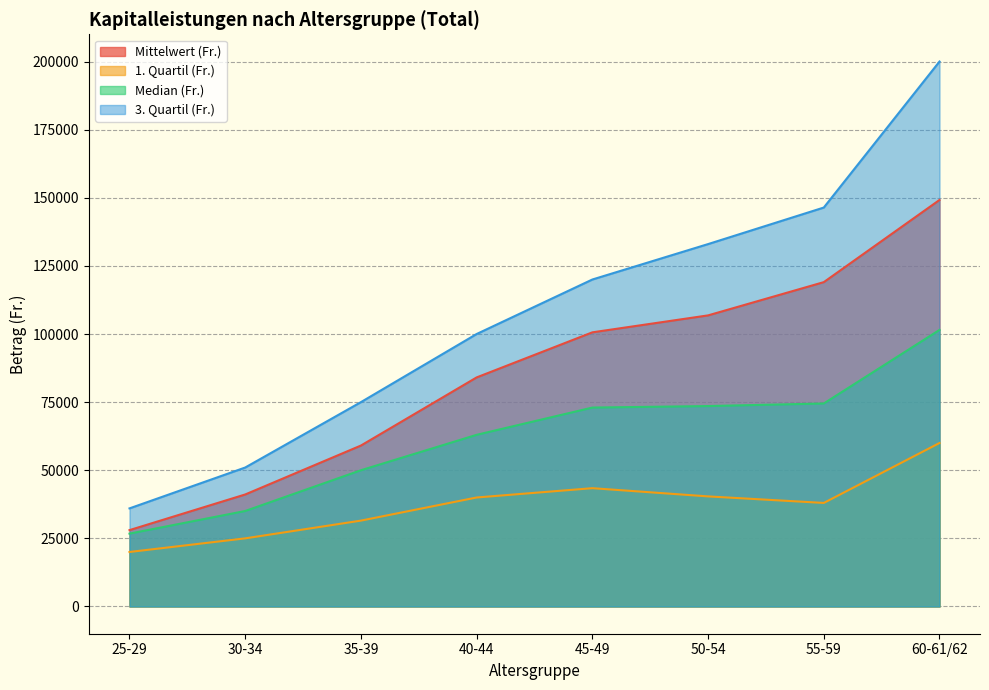

Reading left to right, what are all the values shown in this chart?

Mittelwert (Fr.): 28023.2	41106.1	59064.2	84068.4	100612.2	106833.0	119038.5	149196.2
1. Quartil (Fr.): 20000.0	25000.0	31512.0	40000.0	43416.0	40400.0	38000.0	60000.0
Median (Fr.): 26739.0	35044.0	50000.0	63000.0	73000.0	73556.0	74500.0	101500.0
3. Quartil (Fr.): 36000.0	51000.0	75000.0	100000.0	120000.0	133000.0	146413.0	200000.0